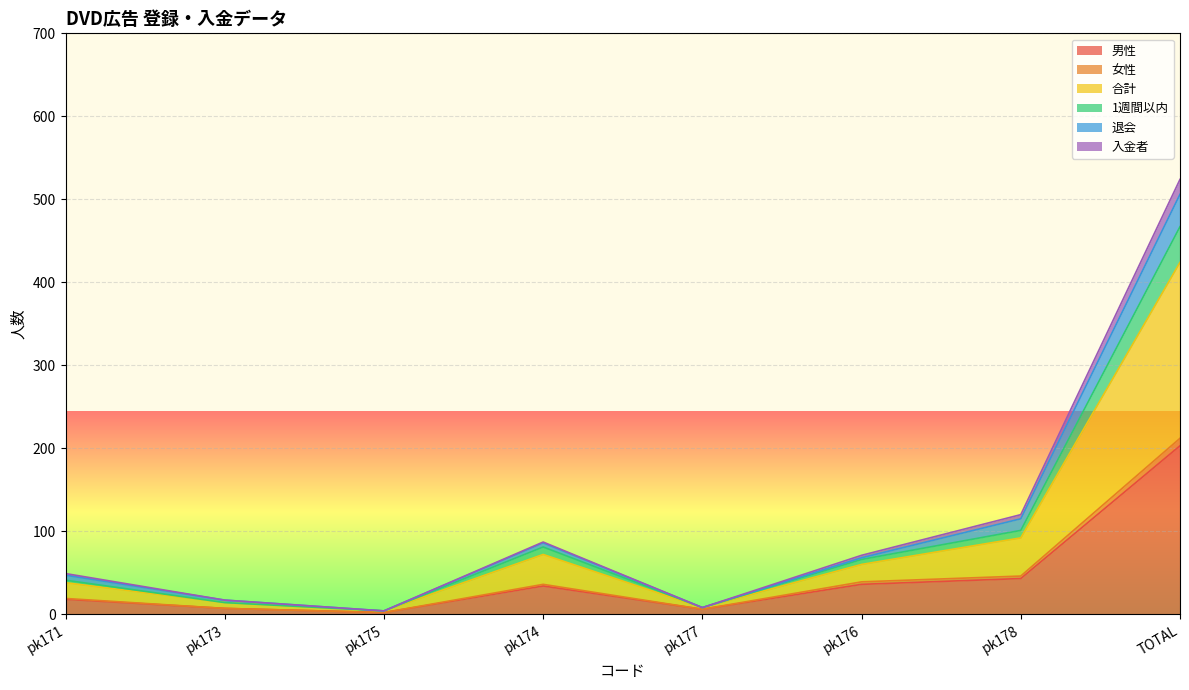

The 1週間以内 series shows 8 at pk177. True or false?

True